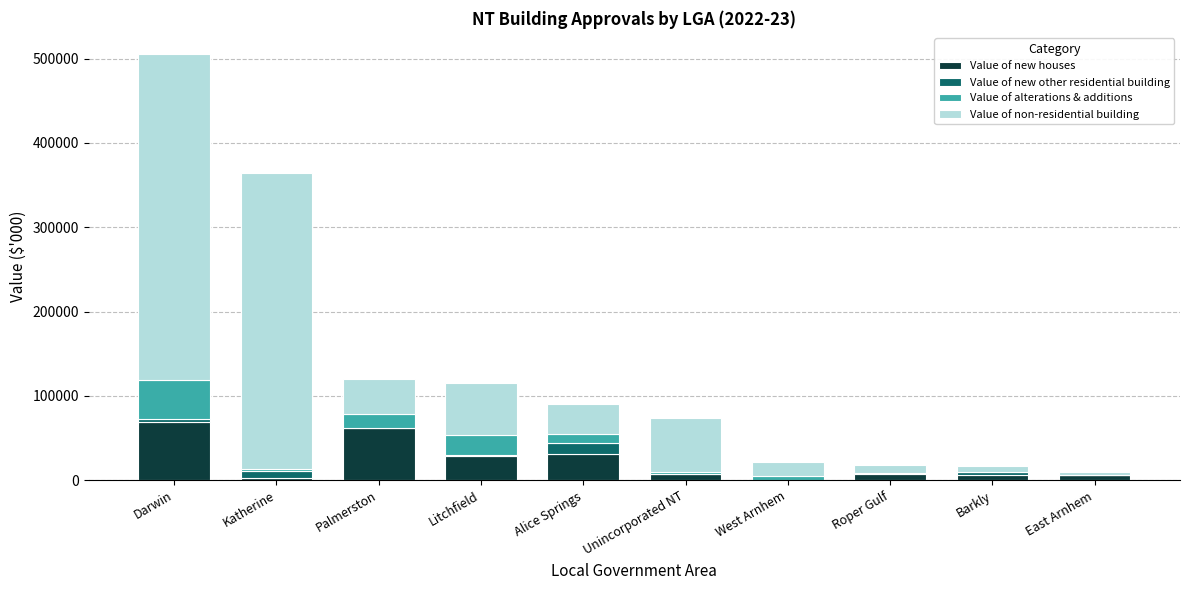

What is the maximum value for Value of new houses?

69493.0